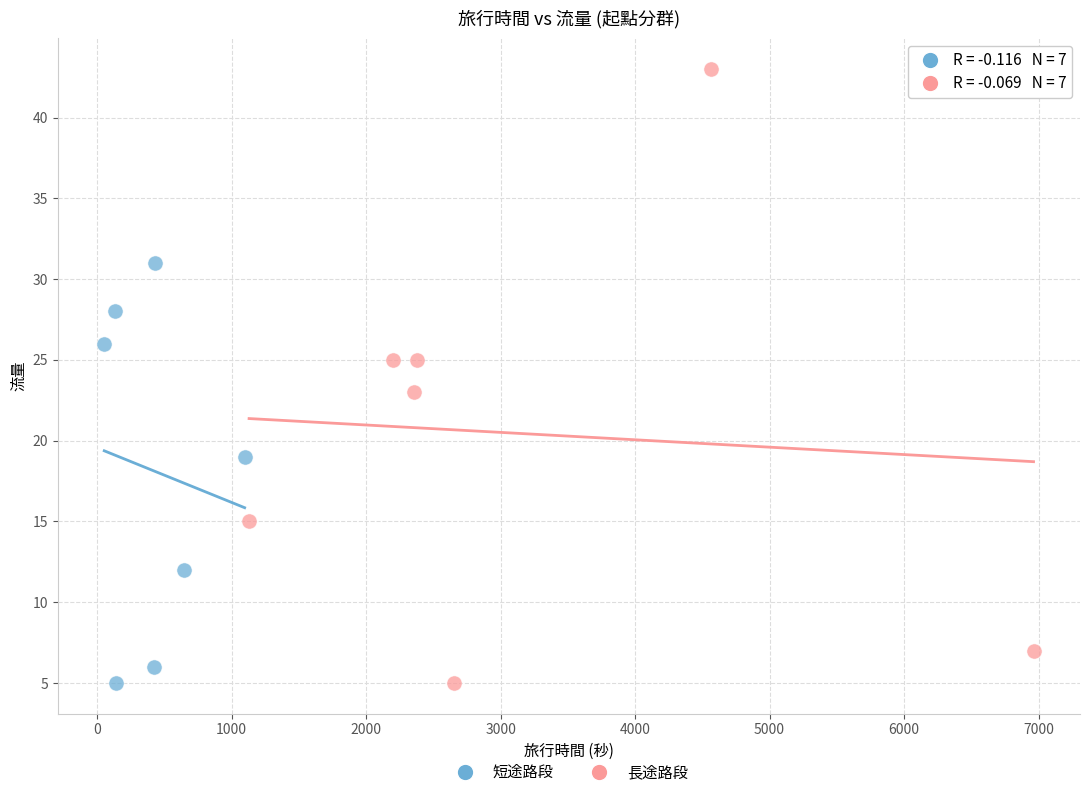

Which series has the largest Y range (max minus min)?

長途路段